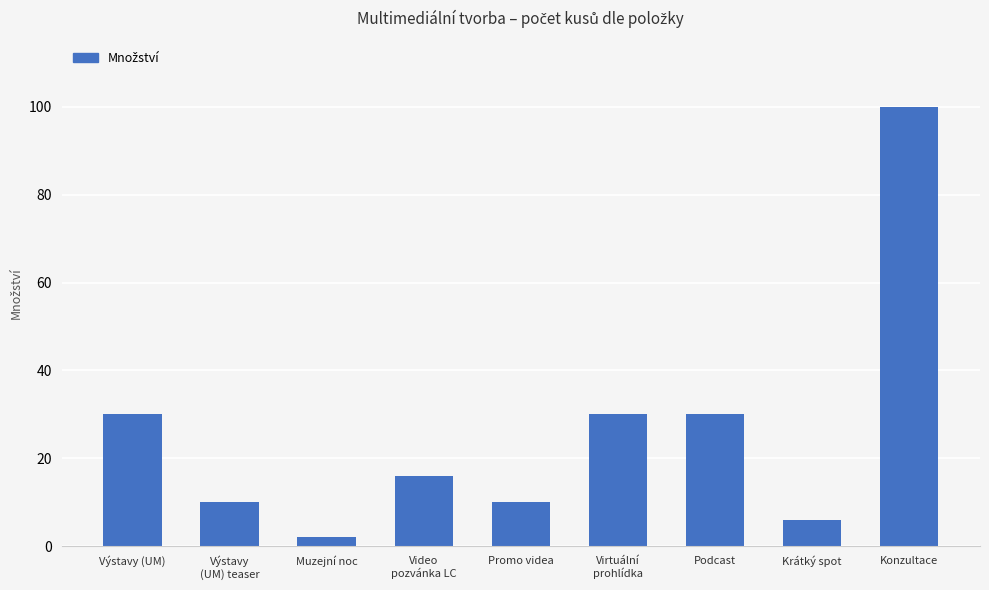

What value does the data have at Virtuální
prohlídka, to the nearest 5?

30